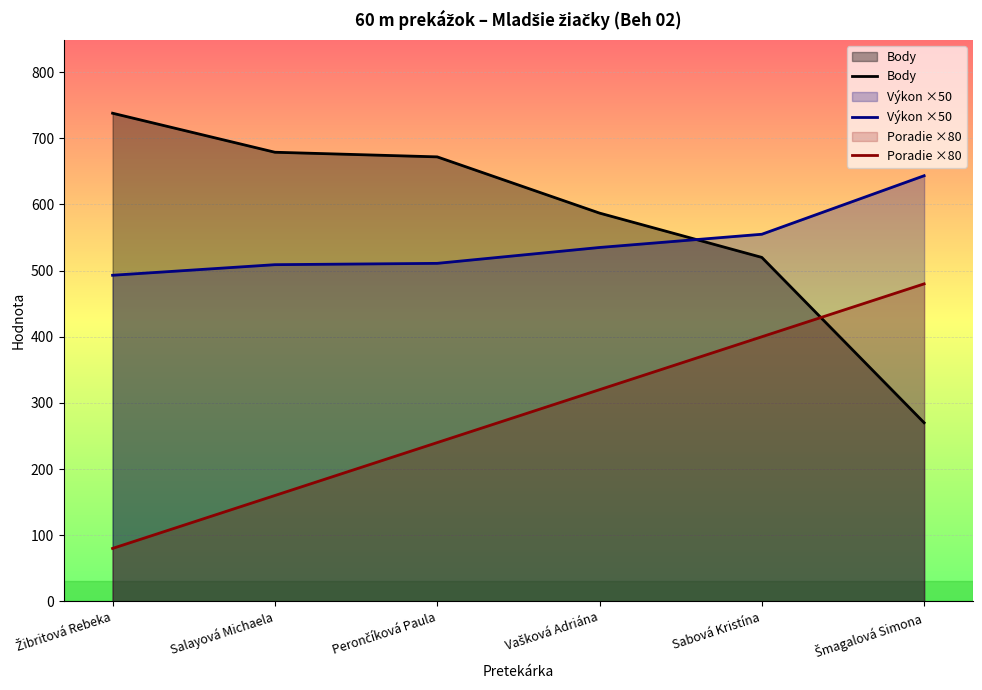

What is the smallest value displayed?

80.0